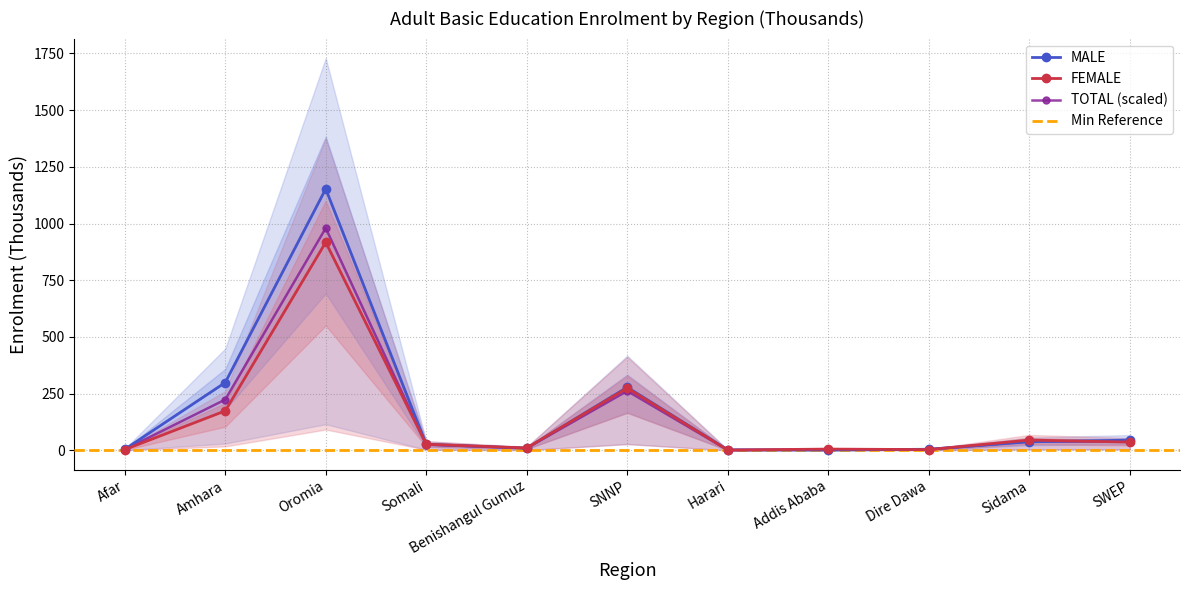

In FEMALE, how many points are lower than both neighbors (excluding endpoints)?

3